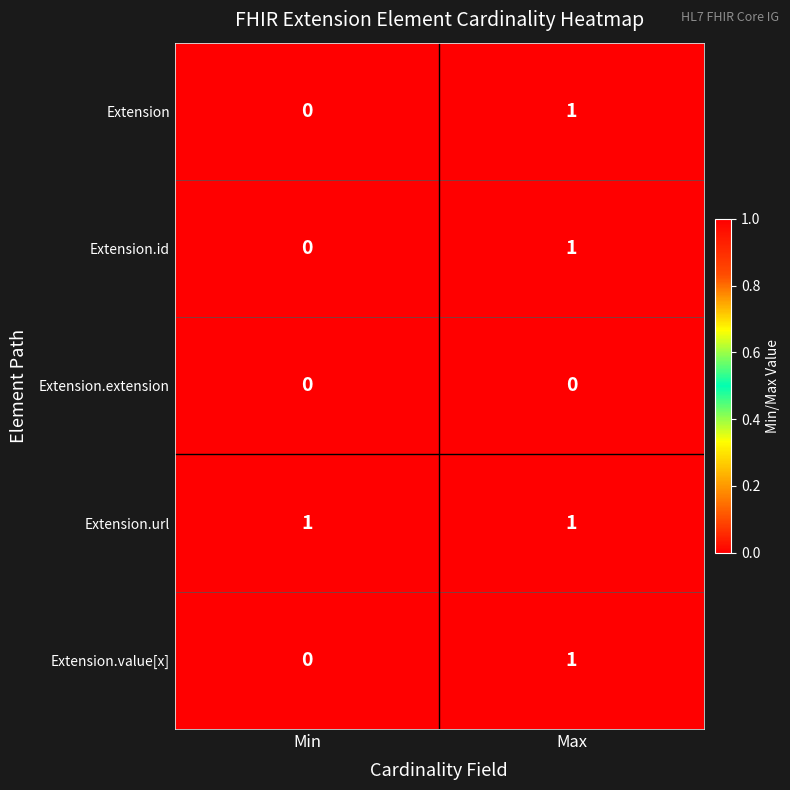

Reading left to right, extract all data points from this chart.

Extension: Min=0	Max=1
Extension.id: Min=0	Max=1
Extension.extension: Min=0	Max=0
Extension.url: Min=1	Max=1
Extension.value[x]: Min=0	Max=1